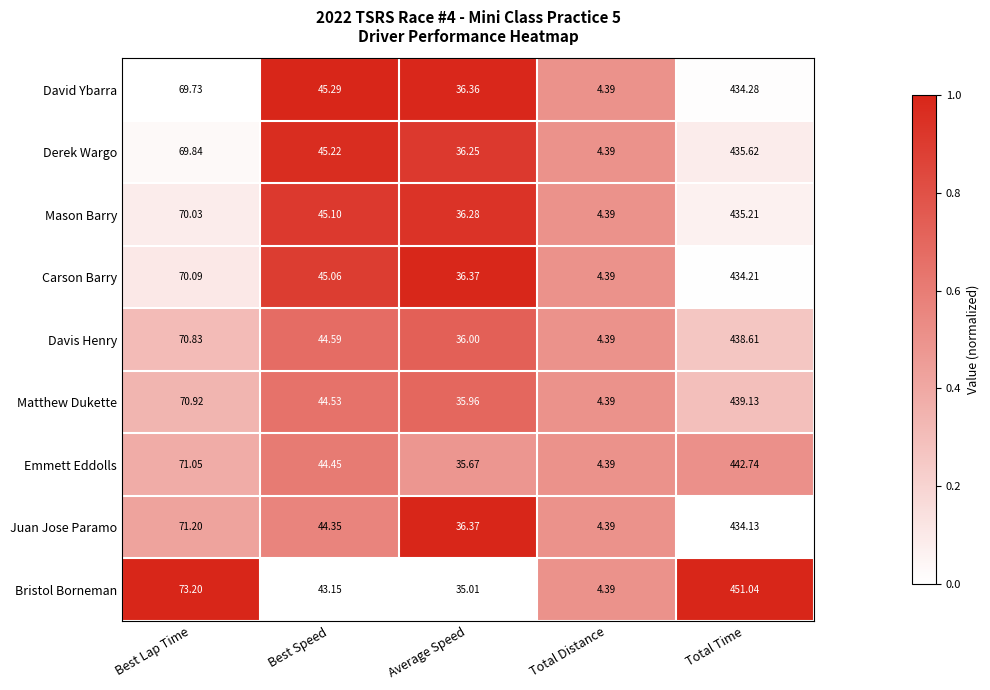

What is the maximum value shown in the chart?

451.0